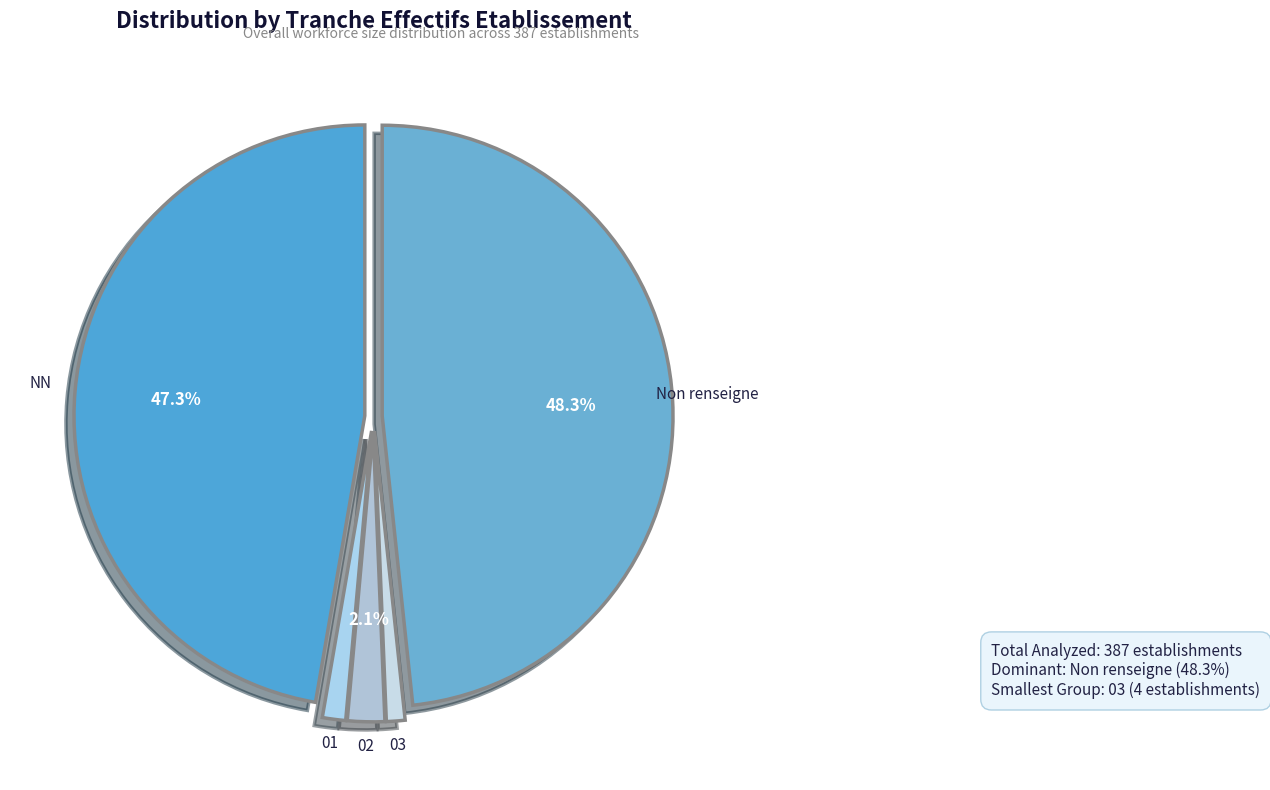

How many segments does this pie chart have?

5